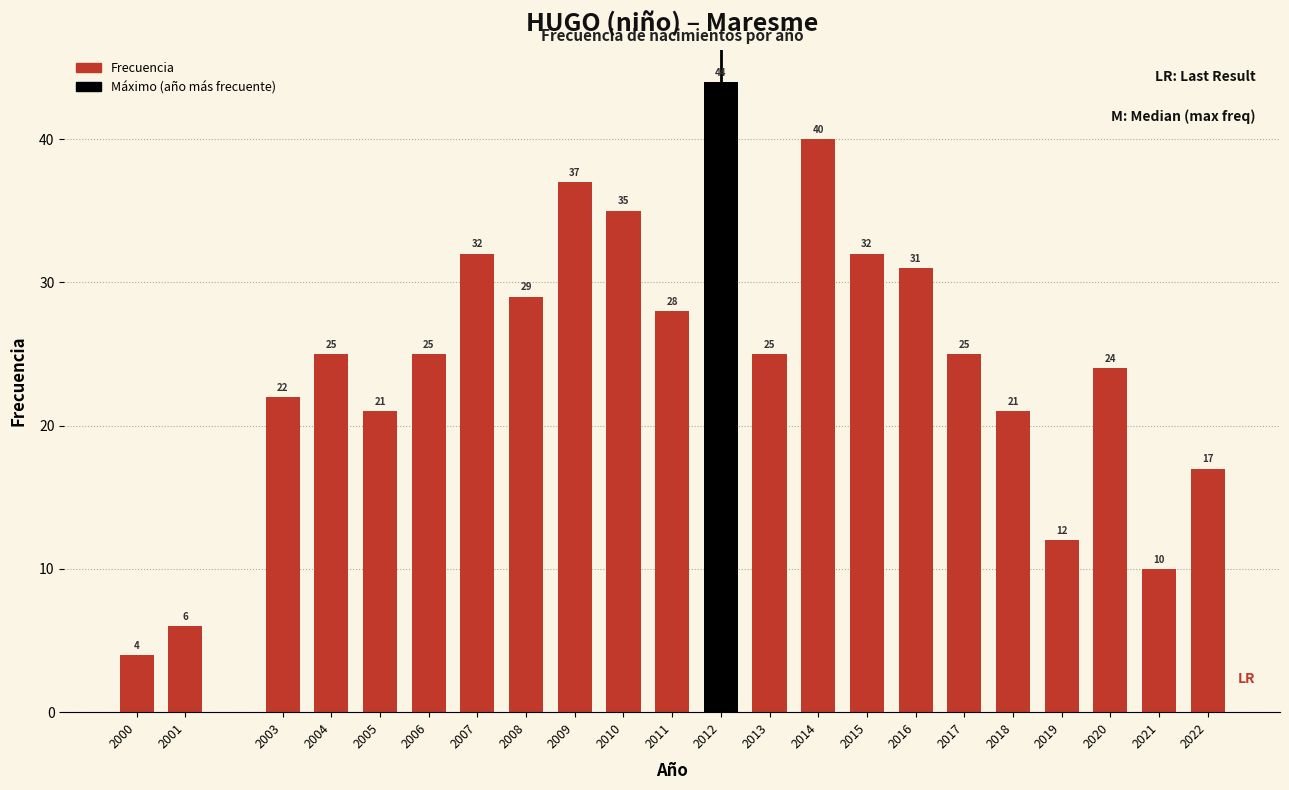

Reading left to right, transcribe all the data shown in this chart.

2000=4	2001=6	2003=22	2004=25	2005=21	2006=25	2007=32	2008=29	2009=37	2010=35	2011=28	2012=44	2013=25	2014=40	2015=32	2016=31	2017=25	2018=21	2019=12	2020=24	2021=10	2022=17